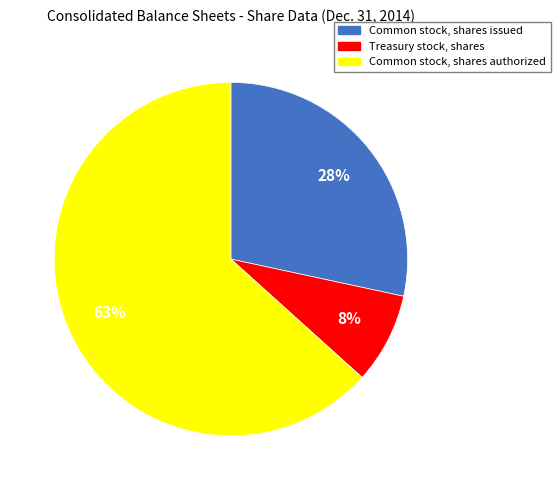

To the nearest percent, what is the difference between the Common stock, shares issued and Common stock, shares authorized slice percentages?

35%